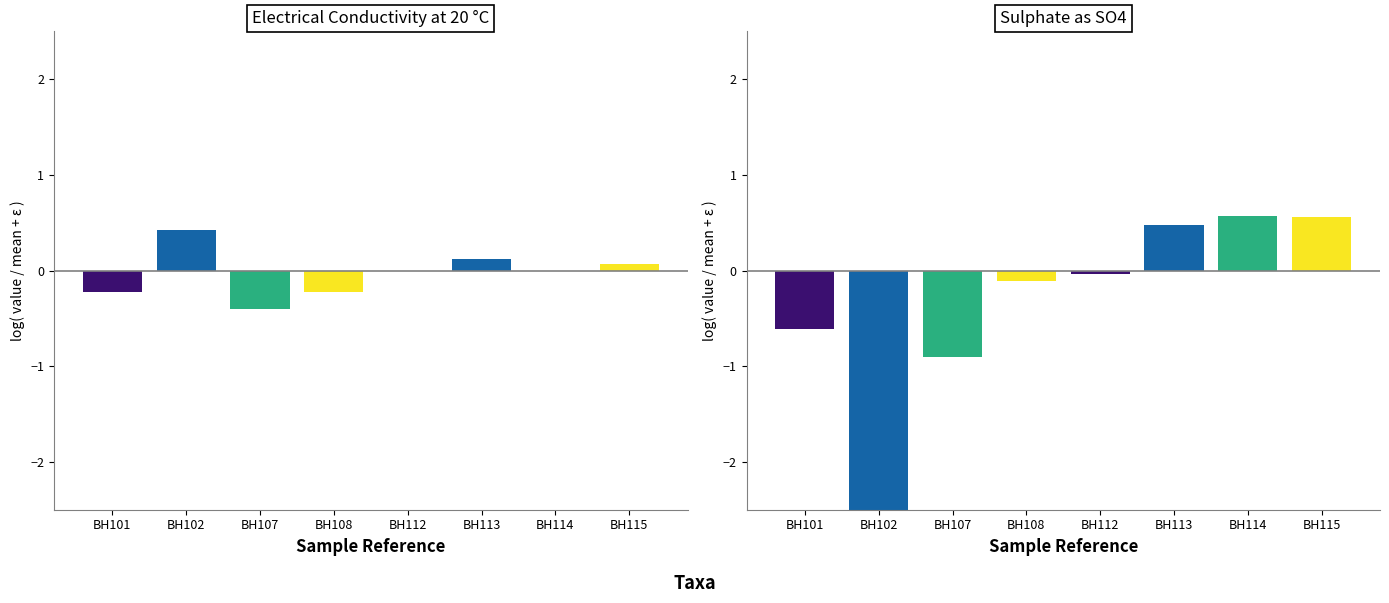

At which category is the sum across all series the highest?

BH115